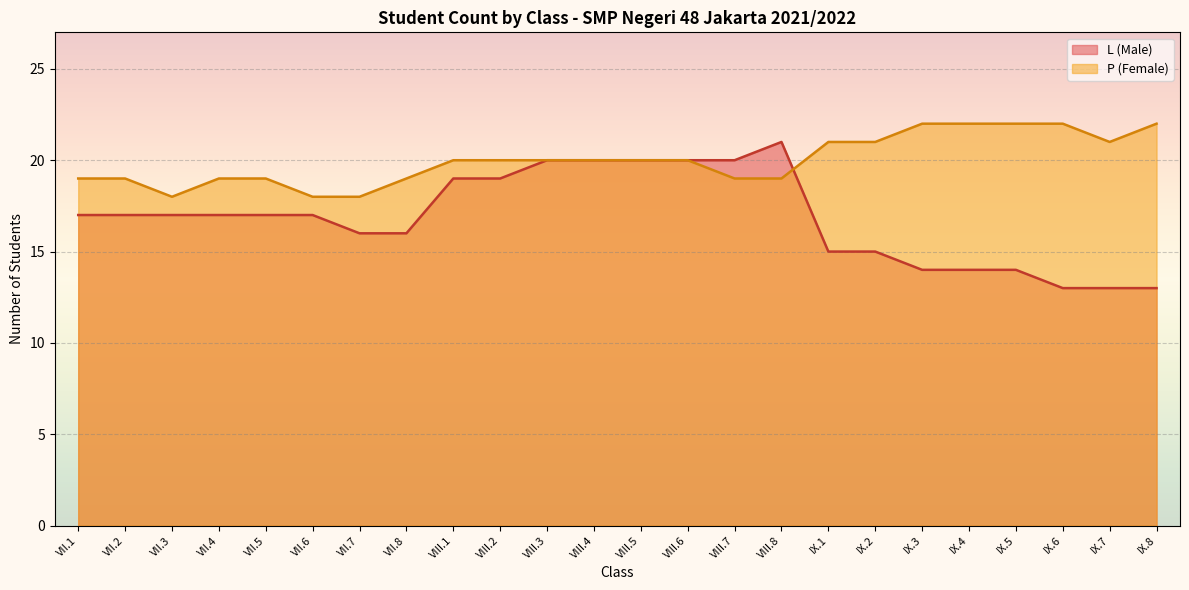

What is the label of the 3rd point from the left?

VII.3